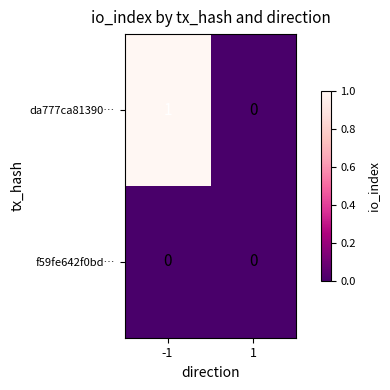

Rank the series by their maximum value, from lowest to highest.

f59fe642f0bd…, da777ca81390…